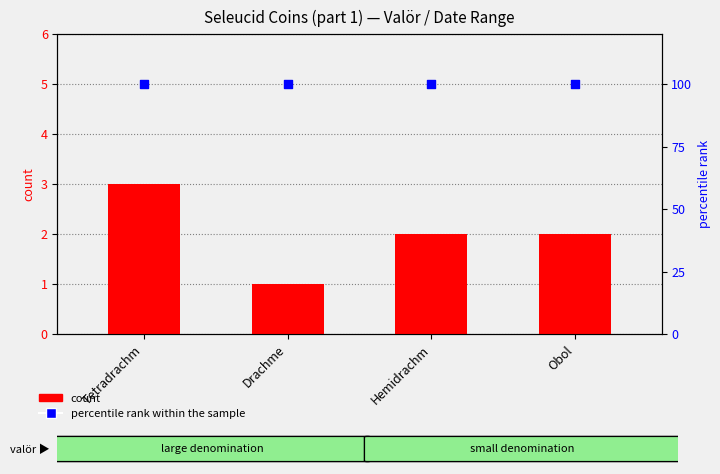

At how many categories does at least one series exceed 18?

4